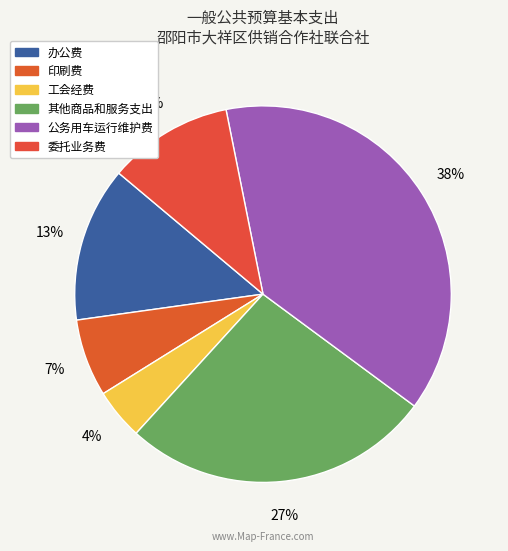

Between 委托业务费 and 其他商品和服务支出, which is larger?

其他商品和服务支出